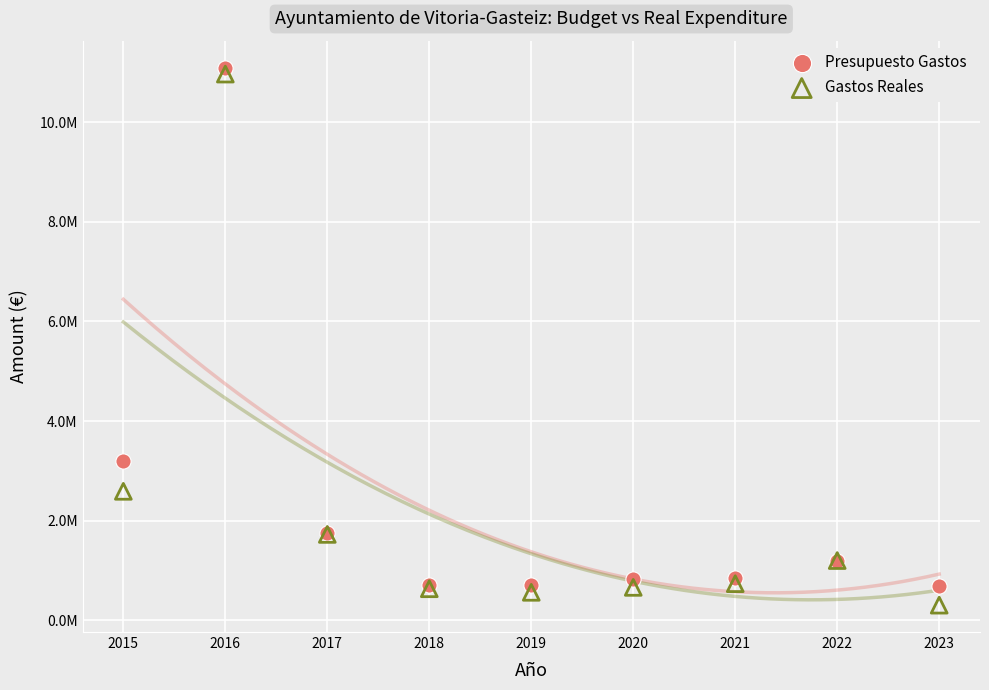

Which series has the largest Y range (max minus min)?

Gastos Reales